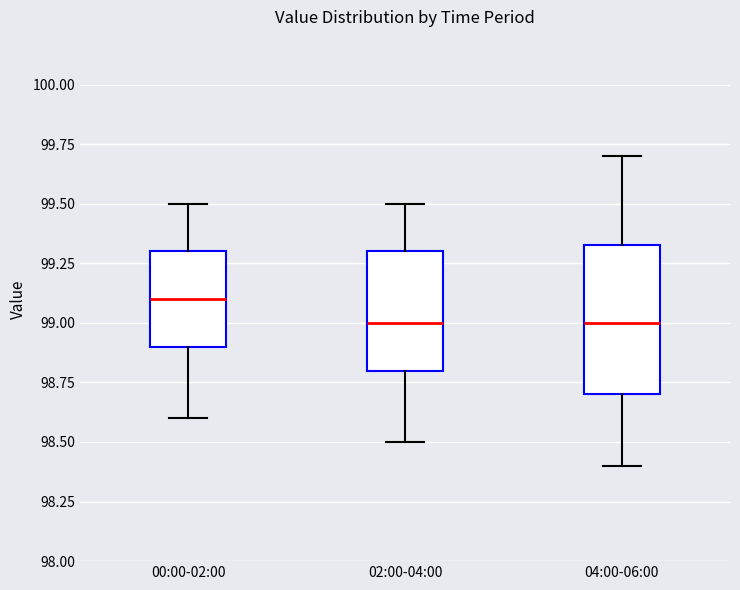

Where does the median line of the box for 00:00-02:00 sit on the y-axis? The values are not printed on the chart, so give them approximately, as read against the axis.

99.10